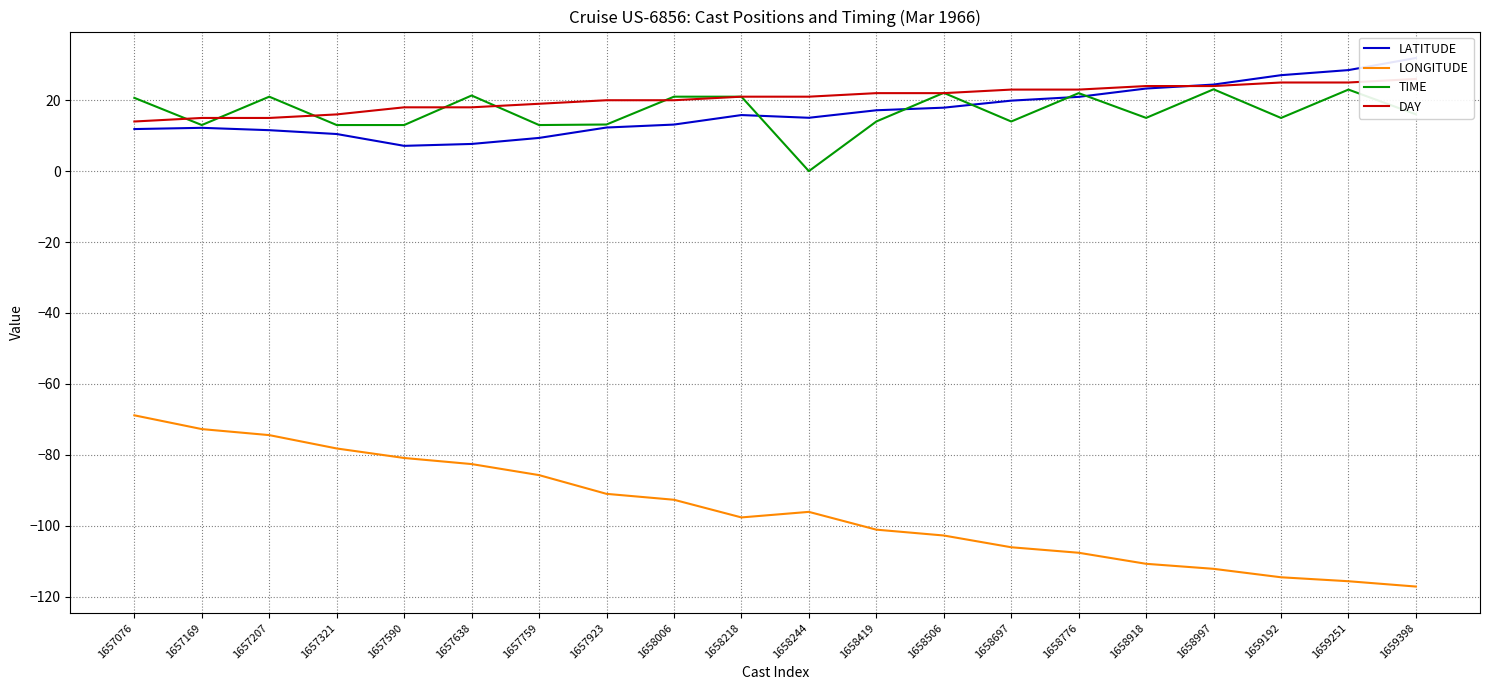

At which category is the sum across all series the highest?

1657076